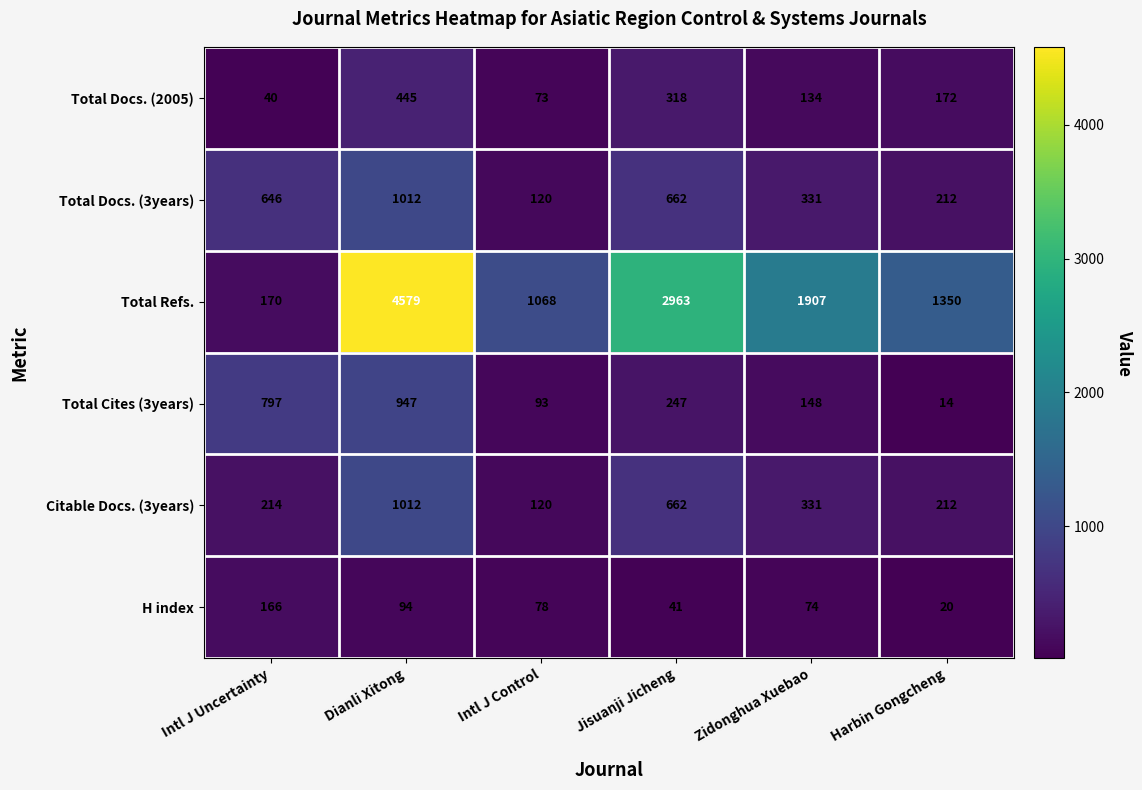

What is the difference between the maximum and minimum values in the Total Docs. (2005) series?

405